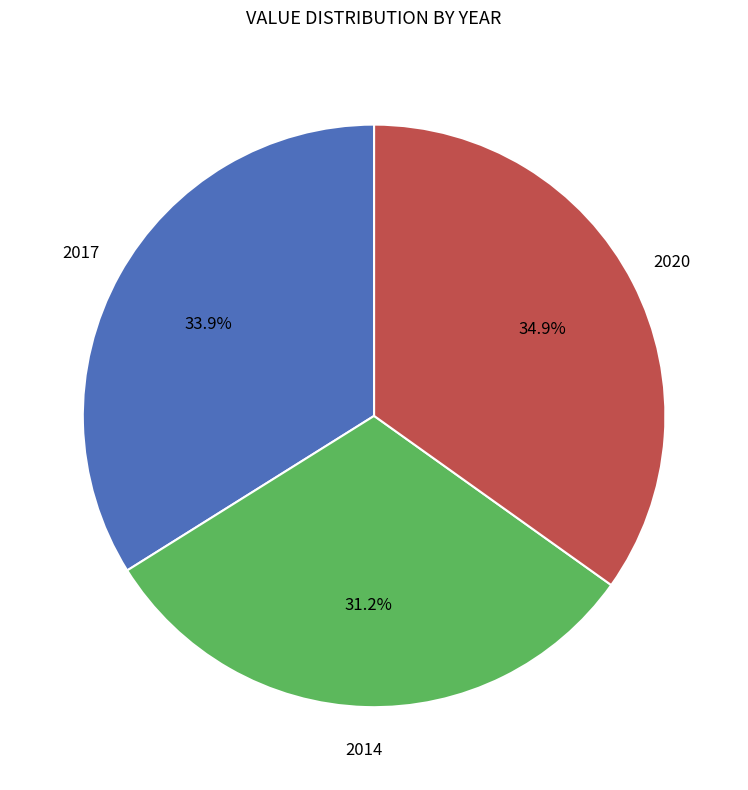

What is the total percentage of 2014 and 2017?

65.1%